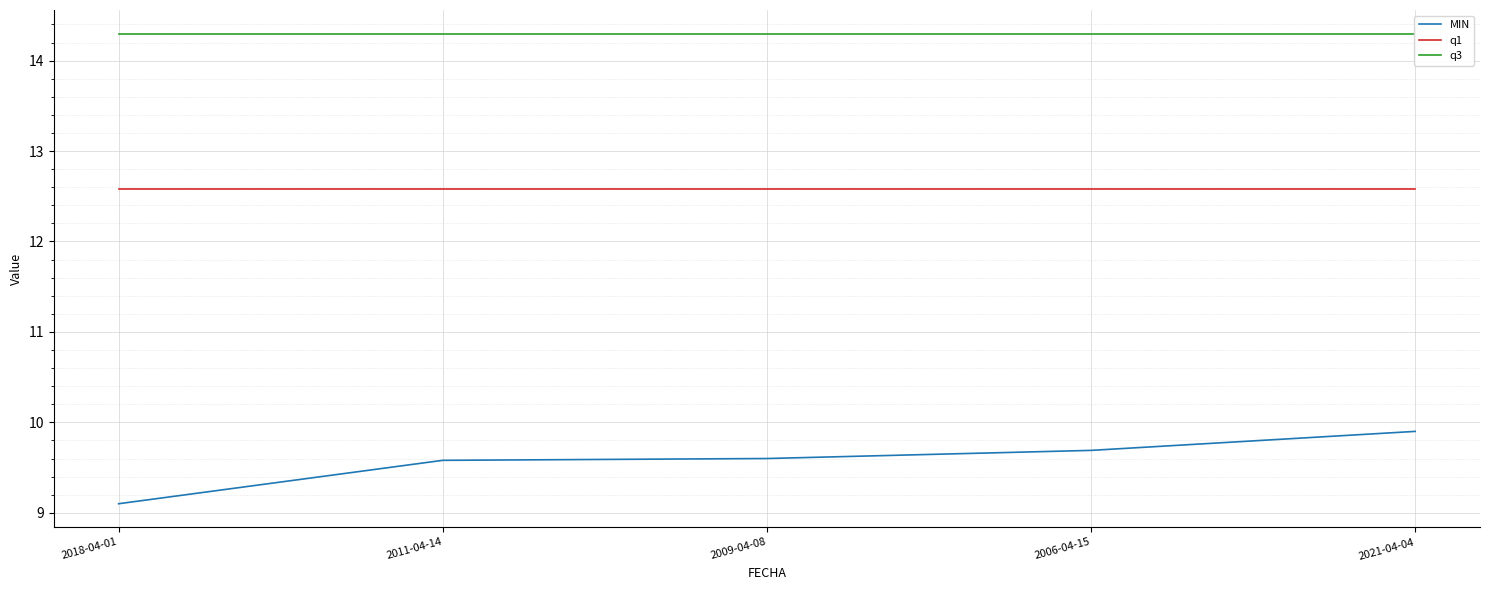

True or false: MIN has more than 0 points higher than both neighbors.

False